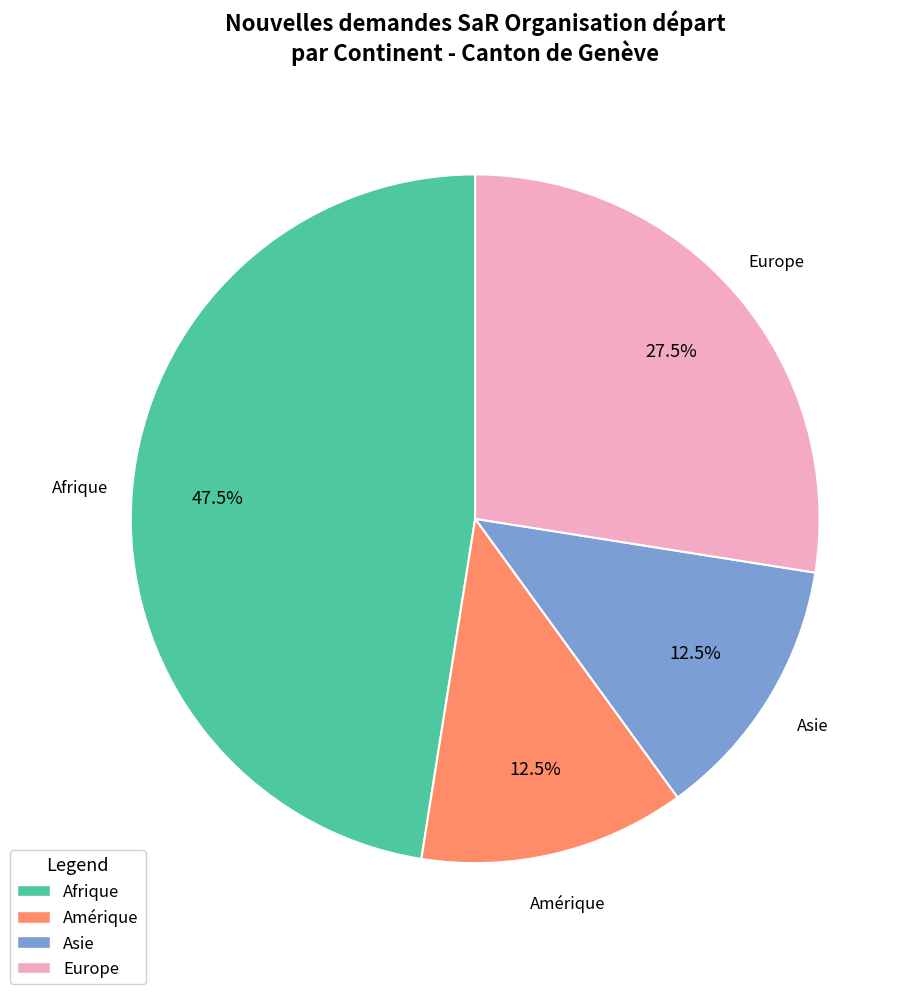

Count the number of slices in the pie.

4